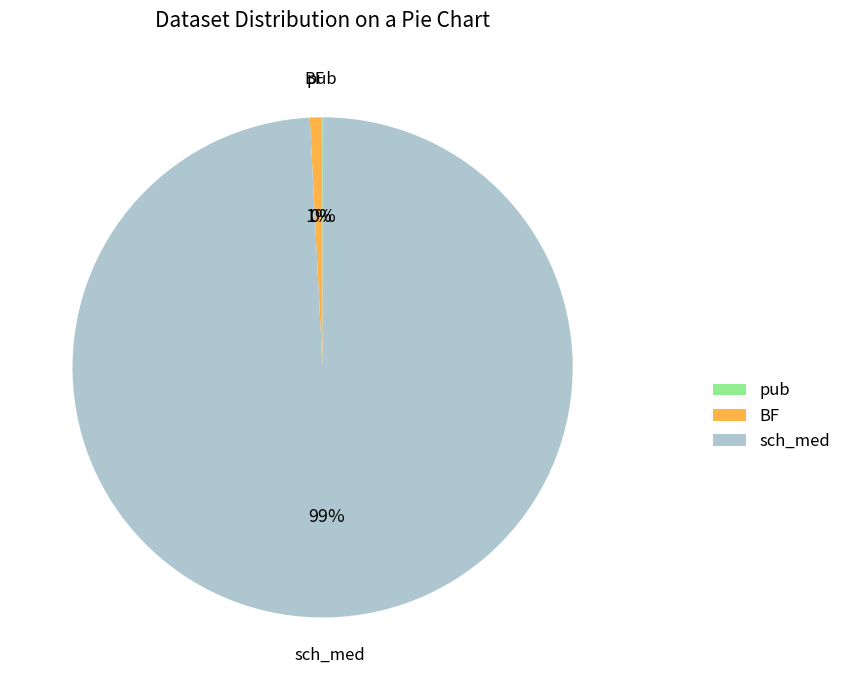

What percentage is the sch_med slice, to the nearest percent?

99%